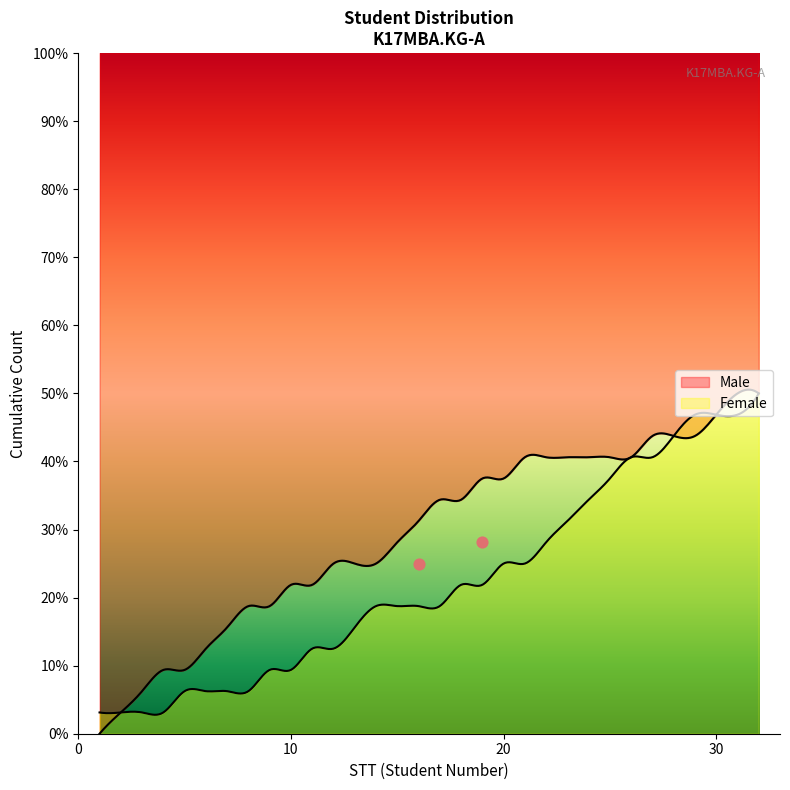

Which series has the widest spread of Y values?

Male